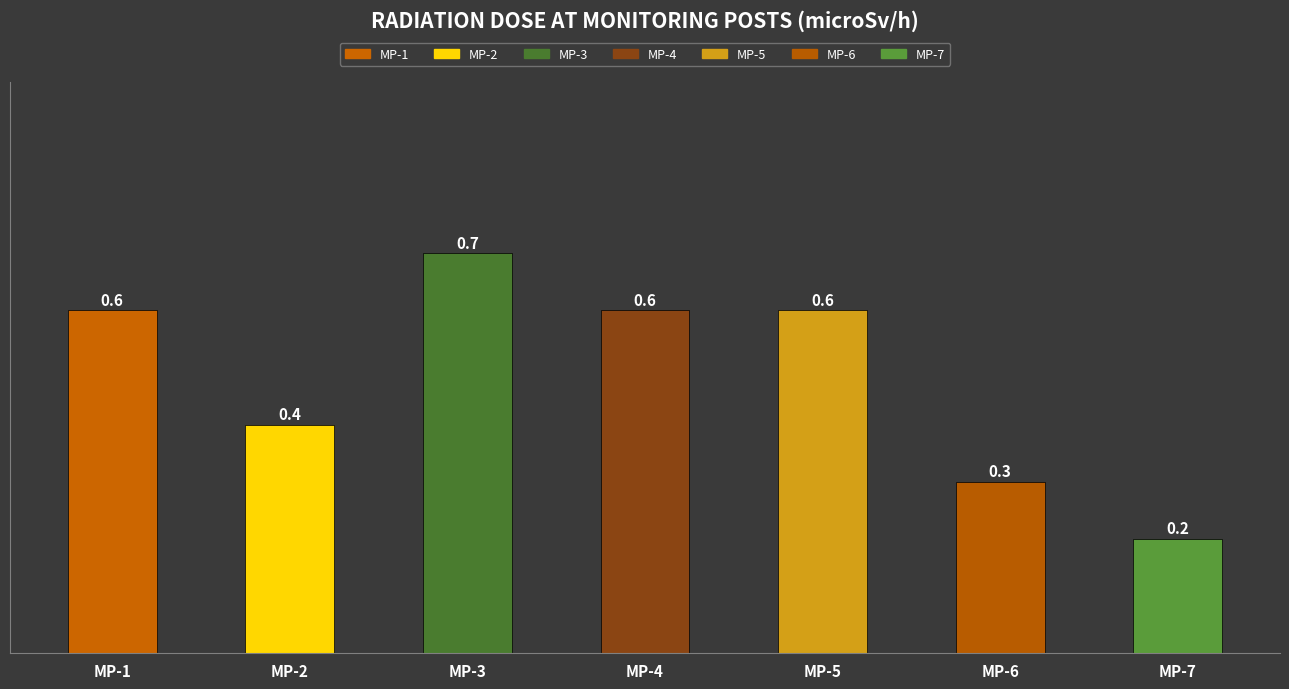

Count the number of categories in the chart.

7